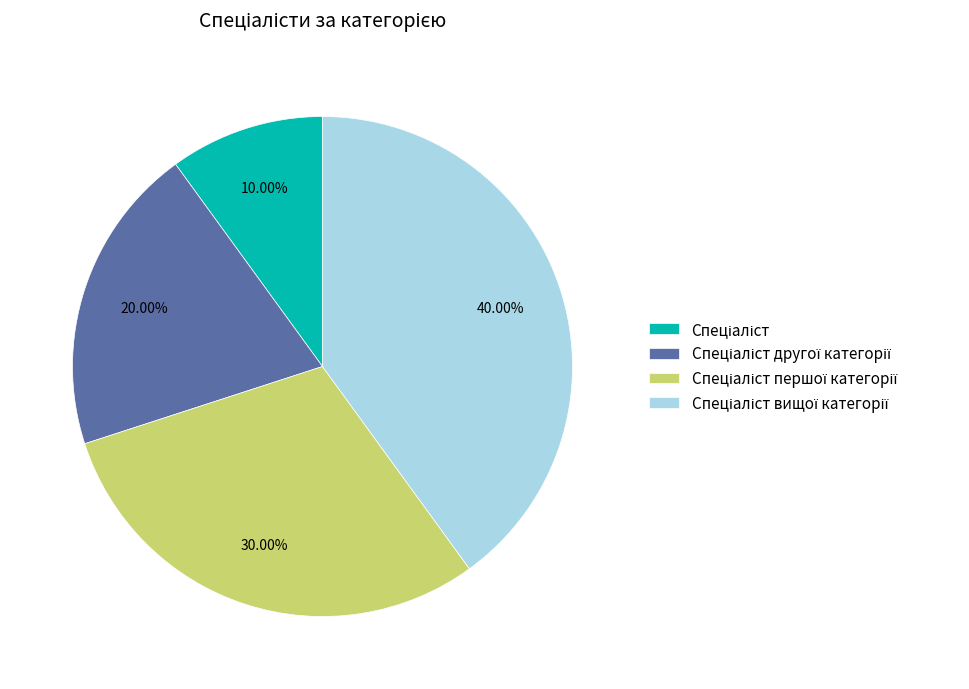

Is there any slice that represents more than half of the pie?

No